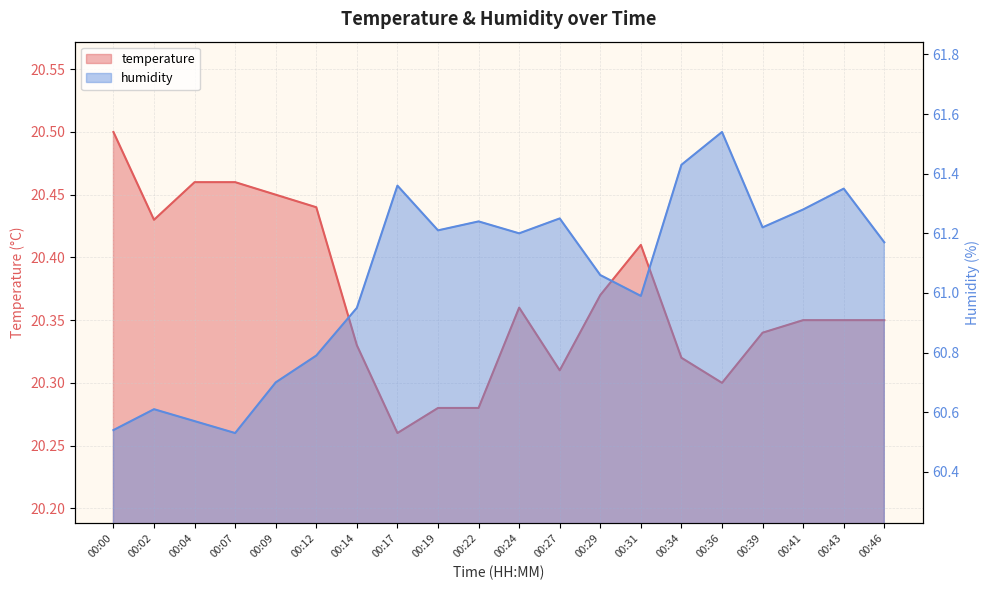

The temperature series shows 20.3 at 00:22. True or false?

True